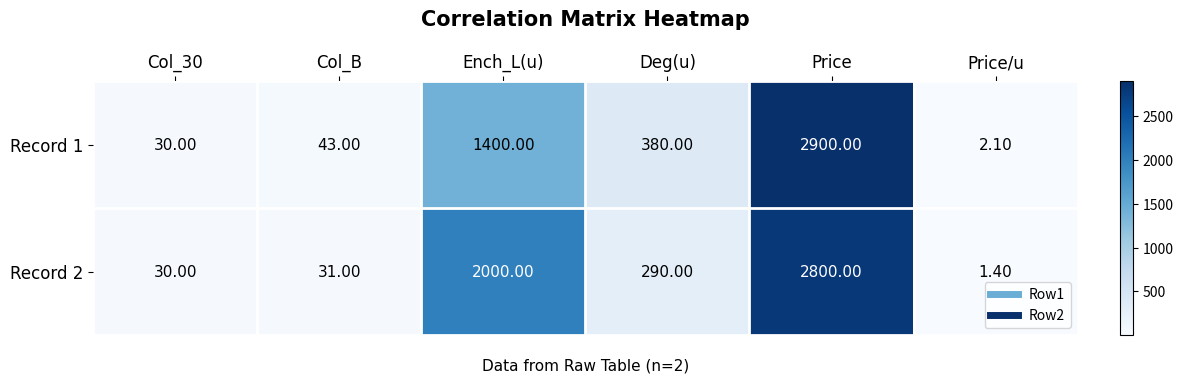

How many data points does each series have?

6